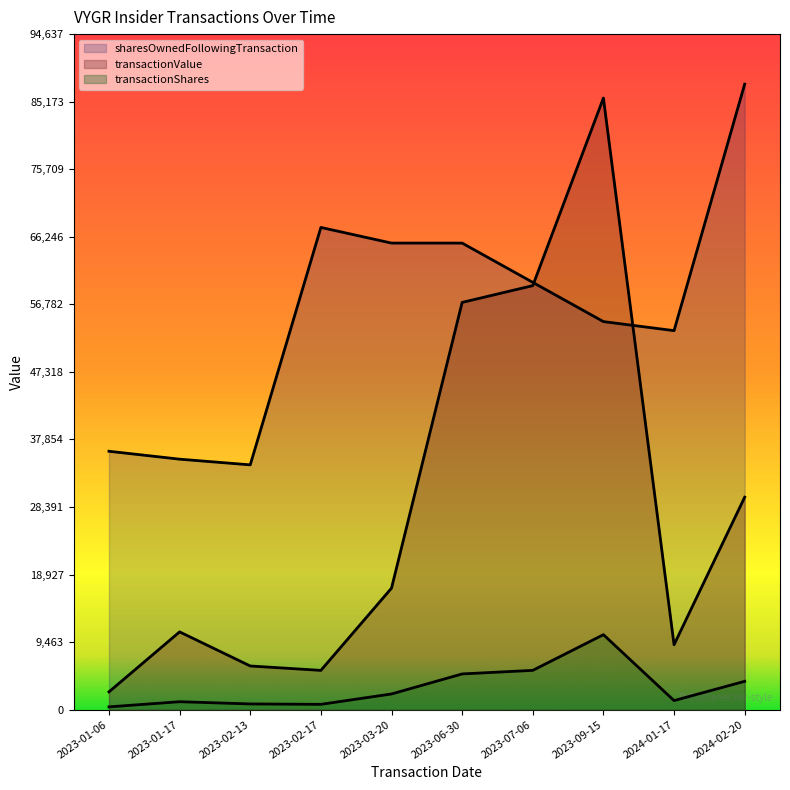

What is the smallest value displayed?

388